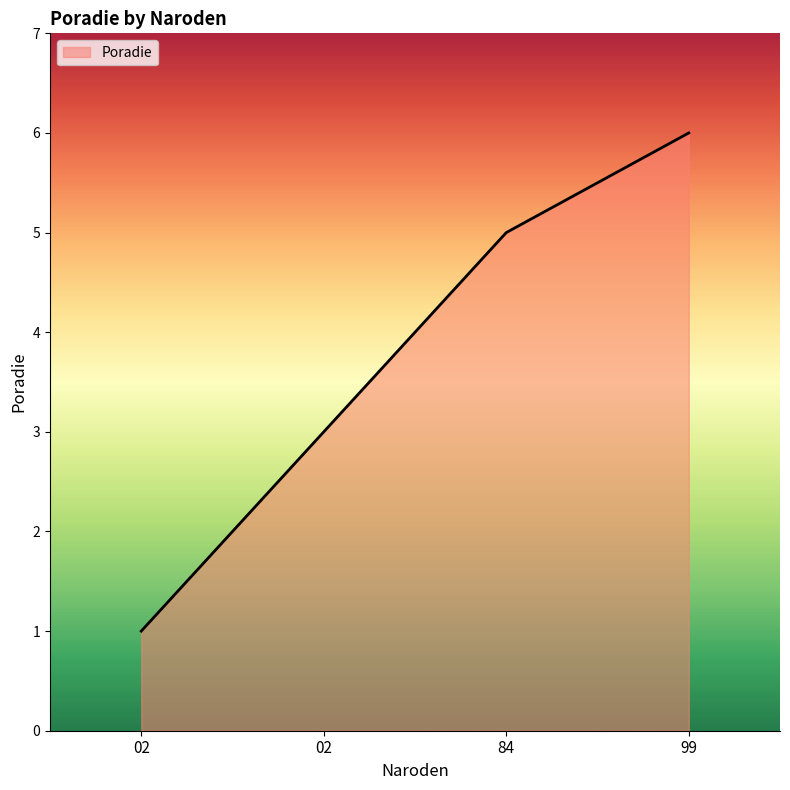

Rank the categories by value from highest to lowest.

99, 84, 02, 02